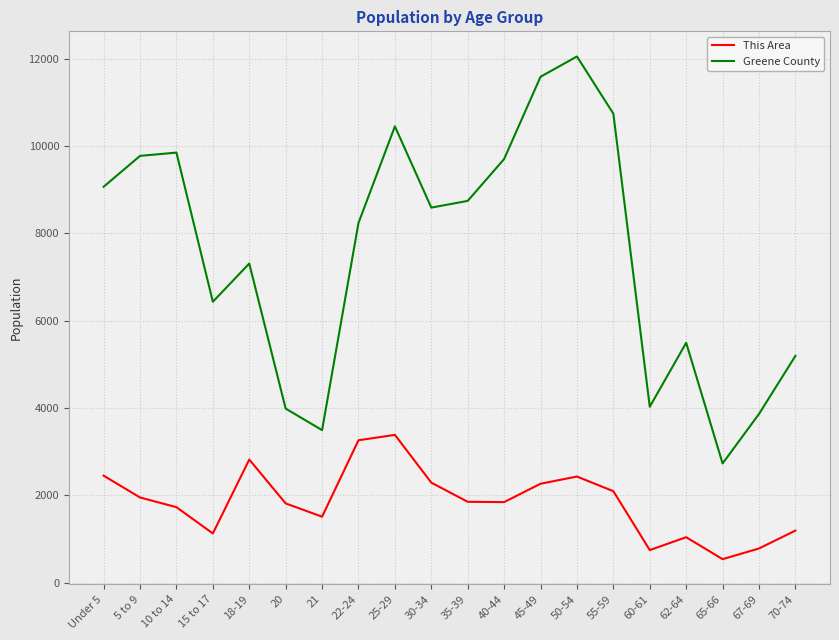

What position from the left is 21?

7